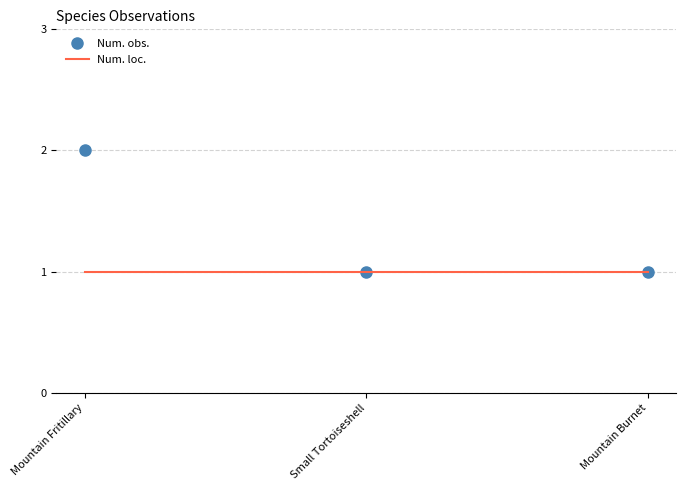

Between Mountain Fritillary and Small Tortoiseshell, which series saw the biggest shift?

Num. obs.